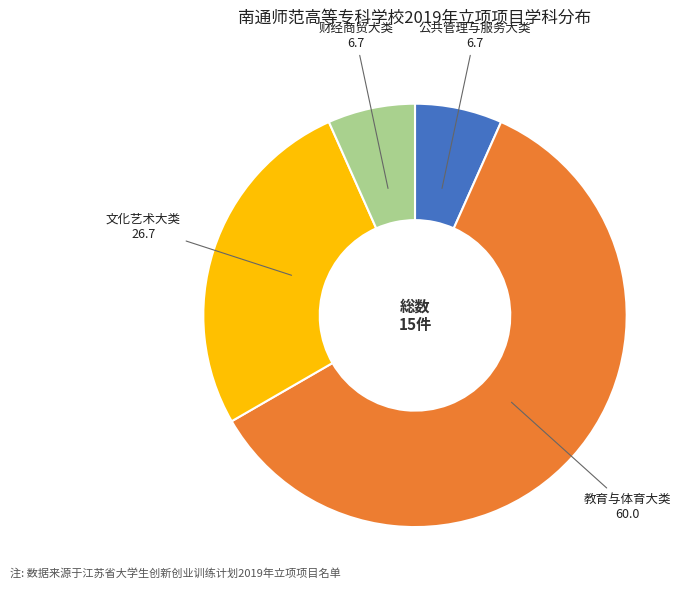

Is there a majority slice in this chart?

Yes